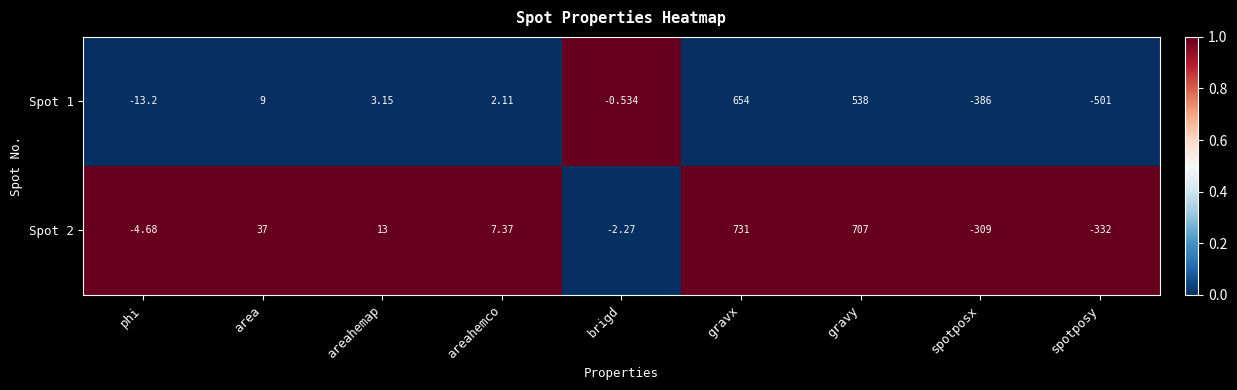

Which category has the highest value across all series?

gravx